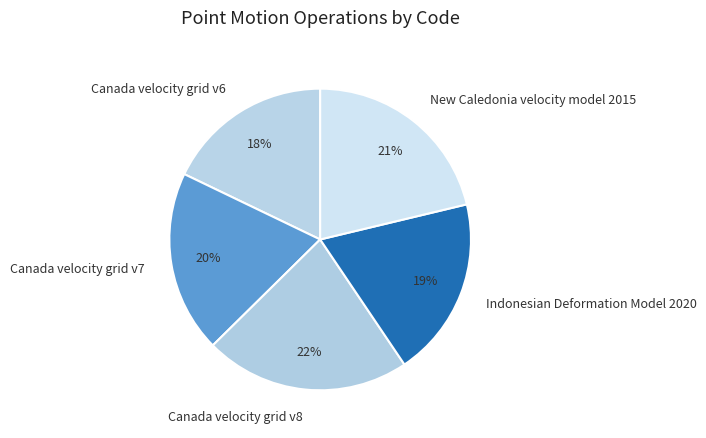

To the nearest percent, what is the difference between the Indonesian Deformation Model 2020 and Canada velocity grid v6 slice percentages?

1%